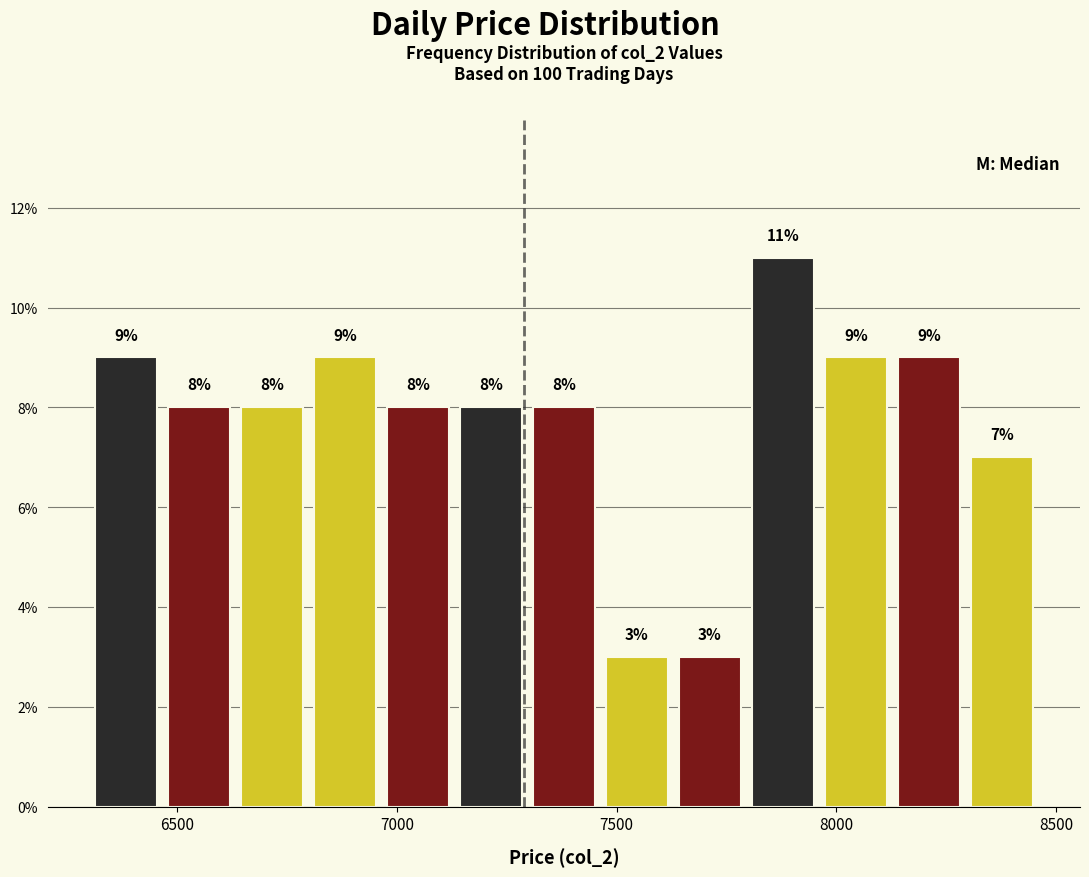

Around what value on the x-axis is the tallest bar? Give the approximate position of its centre, as read against the axis.

7900